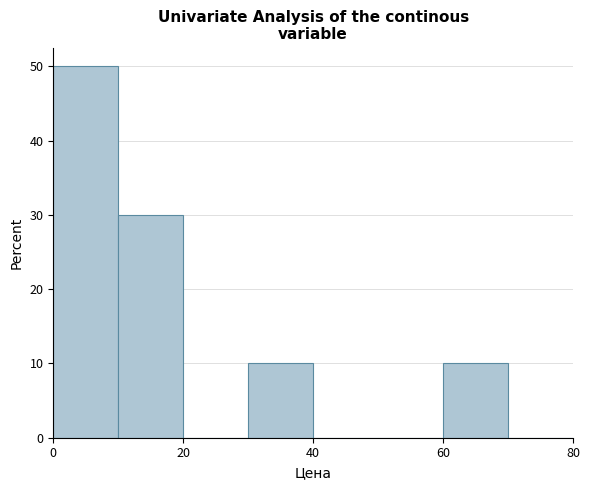

What is the height of the bar covering 10 to 20 on the x-axis? The values are not printed on the chart, so give them approximately, as read against the axis.

30